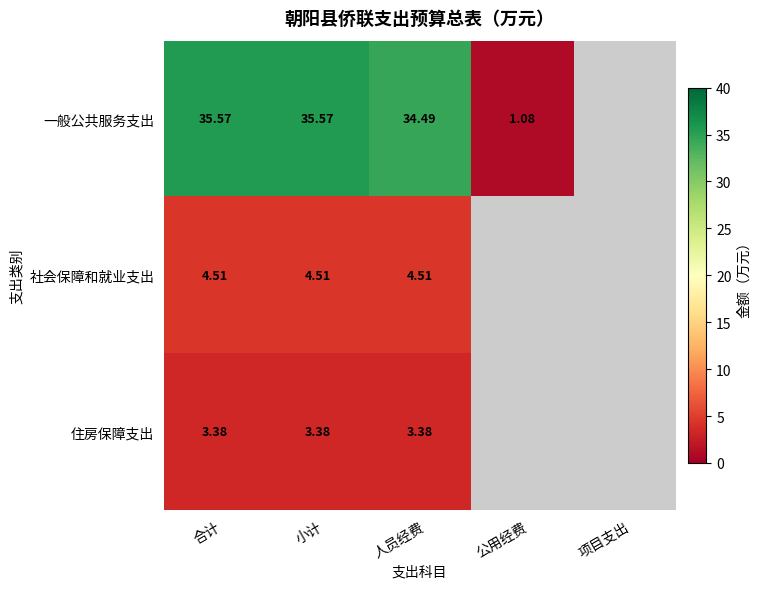

Which series changed the most between 合计 and 人员经费?

一般公共服务支出